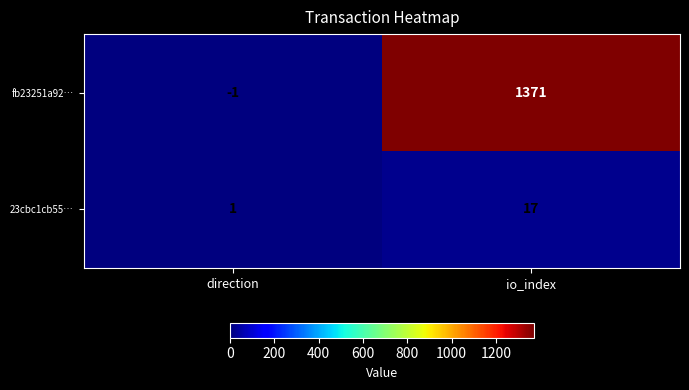

At how many categories does at least one series exceed 839?

1